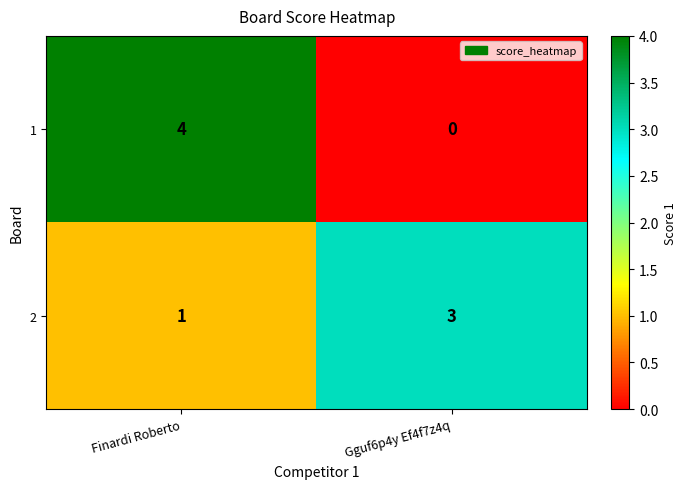

At which label is 2 closest to 2?

Finardi Roberto